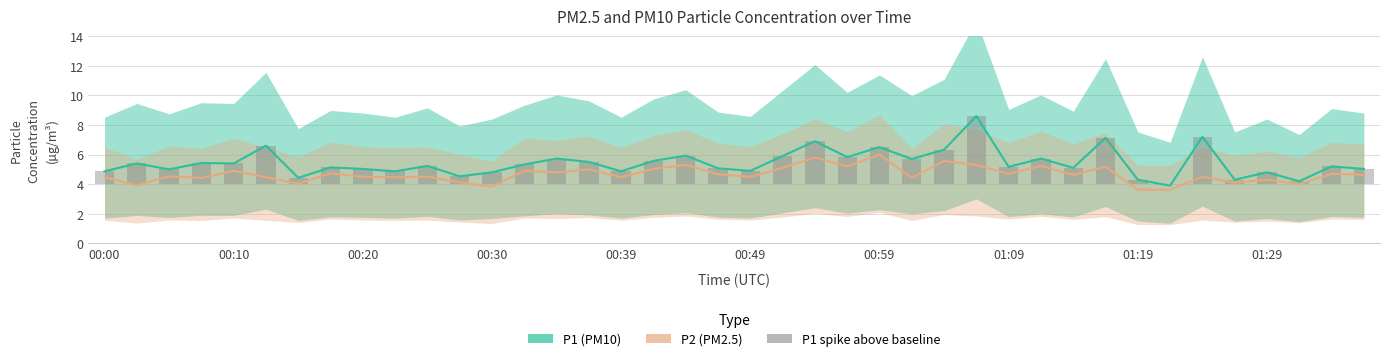

What is the difference between the maximum and second lowest values in the P2 (PM2.5) series?

2.4